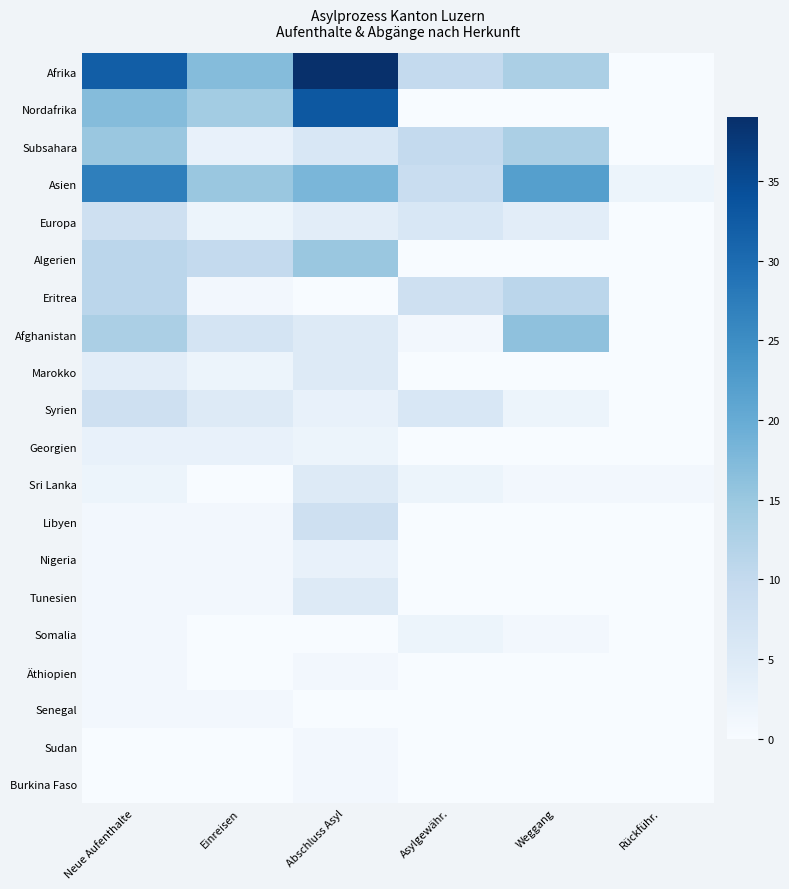

At how many categories does at least one series exceed 1?

6